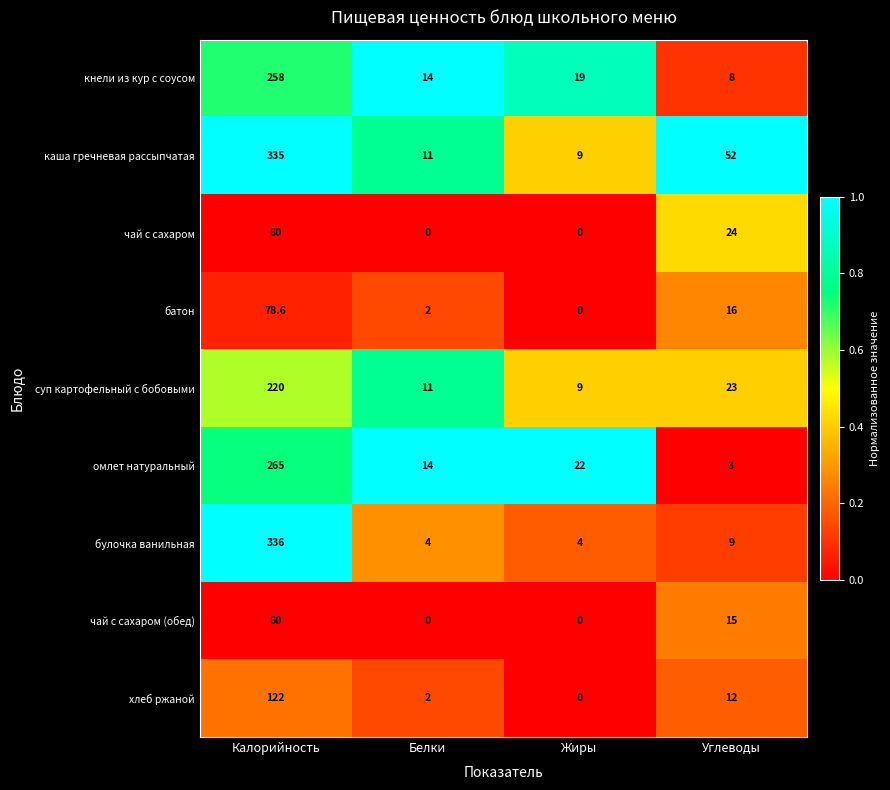

What is the total value across all series at Калорийность?

1734.6